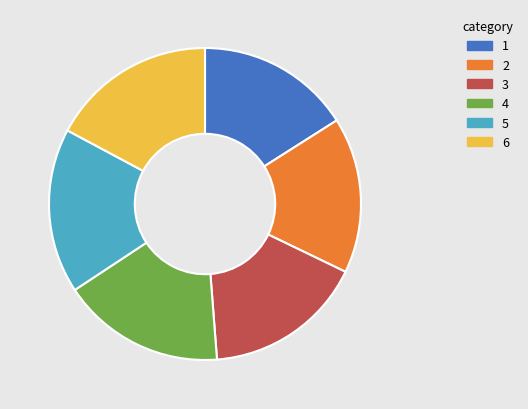

Is there any slice that represents more than half of the pie?

No